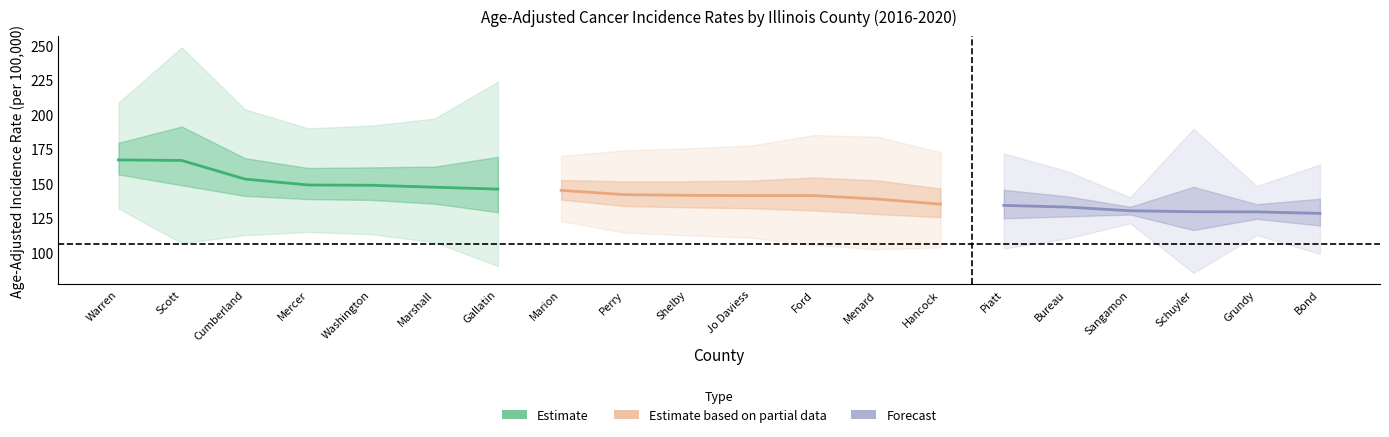

What is the lowest value of the lower_ci series?

85.0